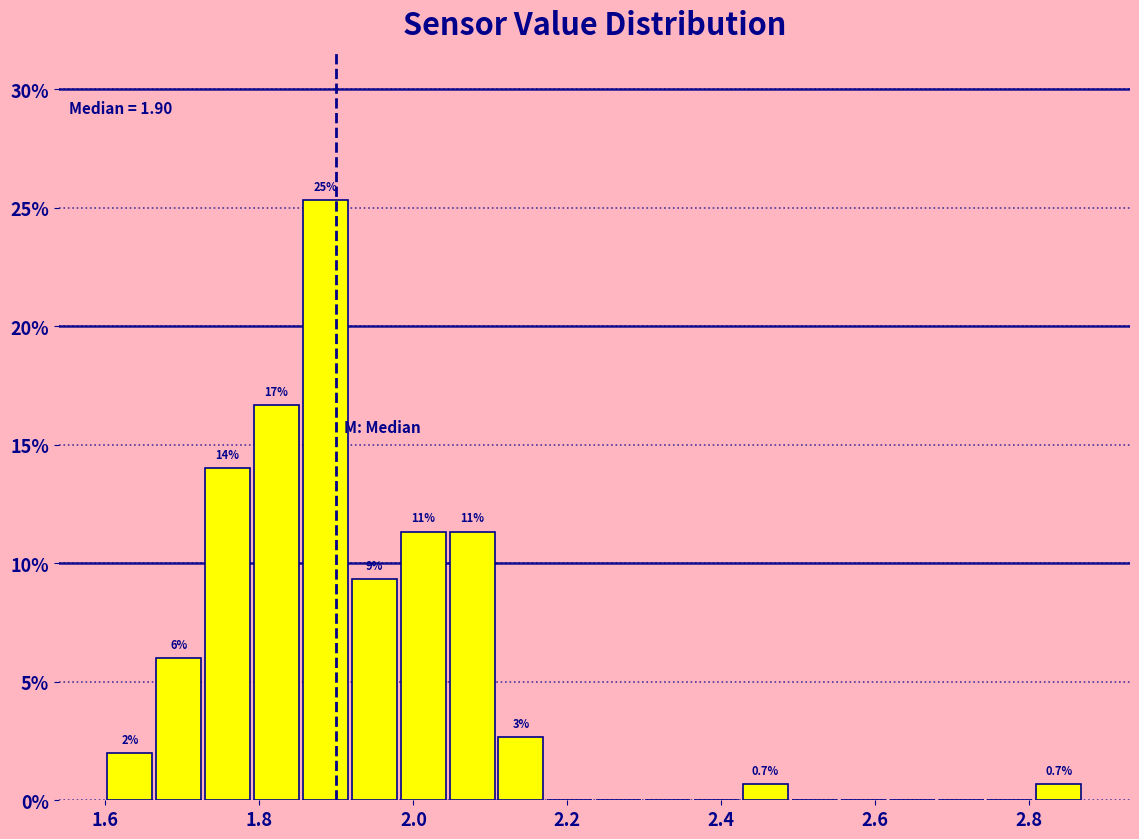

Read against the x-axis, roughly where is the centre of the tallest bar?

1.88